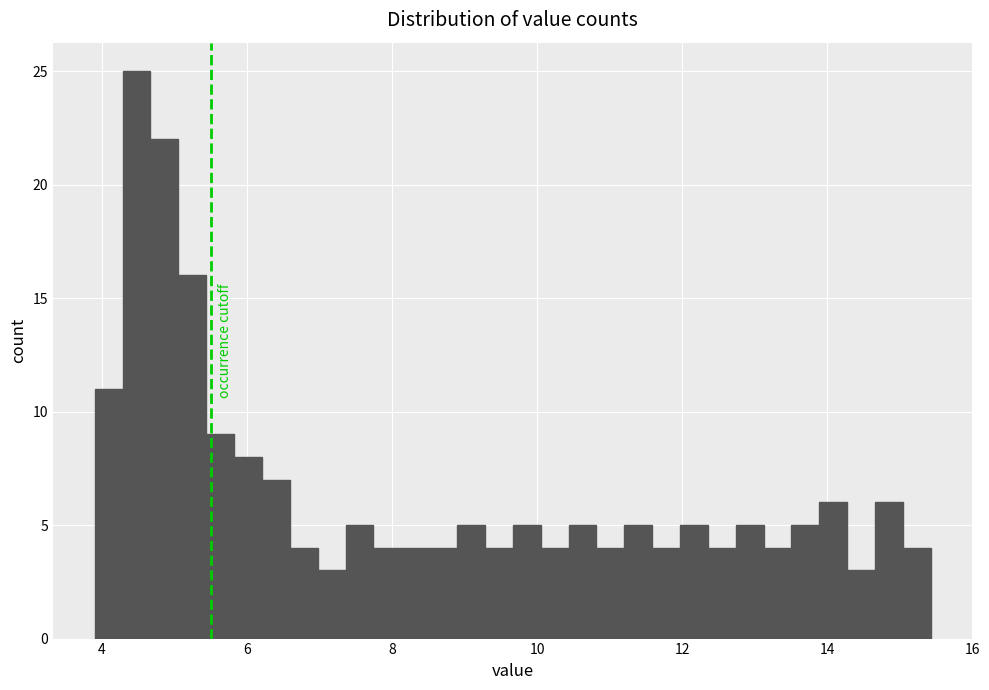

Read against the x-axis, roughly where is the centre of the tallest bar?

4.4